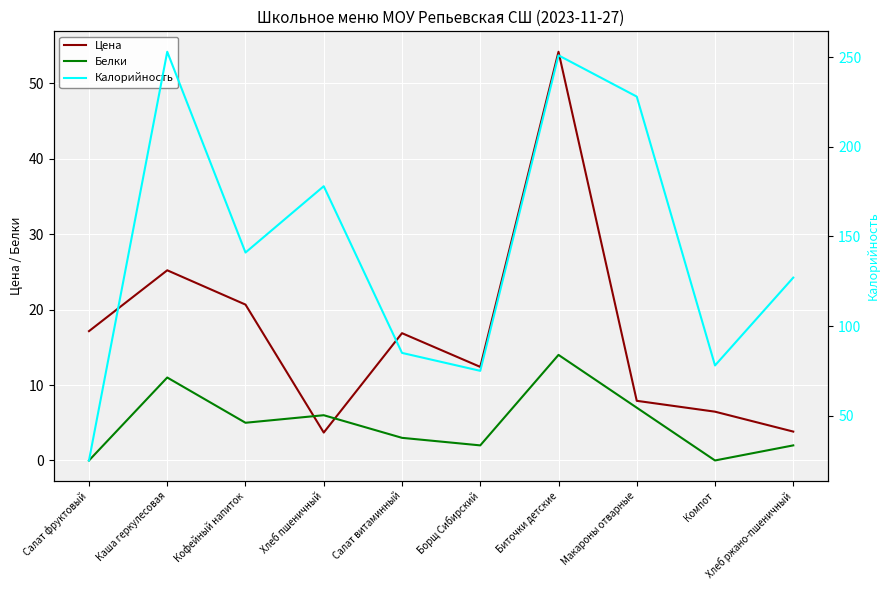

Reading right to left, transcribe all the data shown in this chart.

Цена: Хлеб ржано-пшеничный=3.8	Компот=6.5	Макароны отварные=7.9	Биточки детские=54.2	Борщ Сибирский=12.4	Салат витаминный=16.9	Хлеб пшеничный=3.7	Кофейный напиток=20.7	Каша геркулесовая=25.2	Салат фруктовый=17.1
Белки: Хлеб ржано-пшеничный=2.0	Компот=0.0	Макароны отварные=7.0	Биточки детские=14.0	Борщ Сибирский=2.0	Салат витаминный=3.0	Хлеб пшеничный=6.0	Кофейный напиток=5.0	Каша геркулесовая=11.0	Салат фруктовый=0.0
Калорийность: Хлеб ржано-пшеничный=127.0	Компот=78.0	Макароны отварные=228.0	Биточки детские=251.0	Борщ Сибирский=75.0	Салат витаминный=85.0	Хлеб пшеничный=178.0	Кофейный напиток=141.0	Каша геркулесовая=253.0	Салат фруктовый=25.0